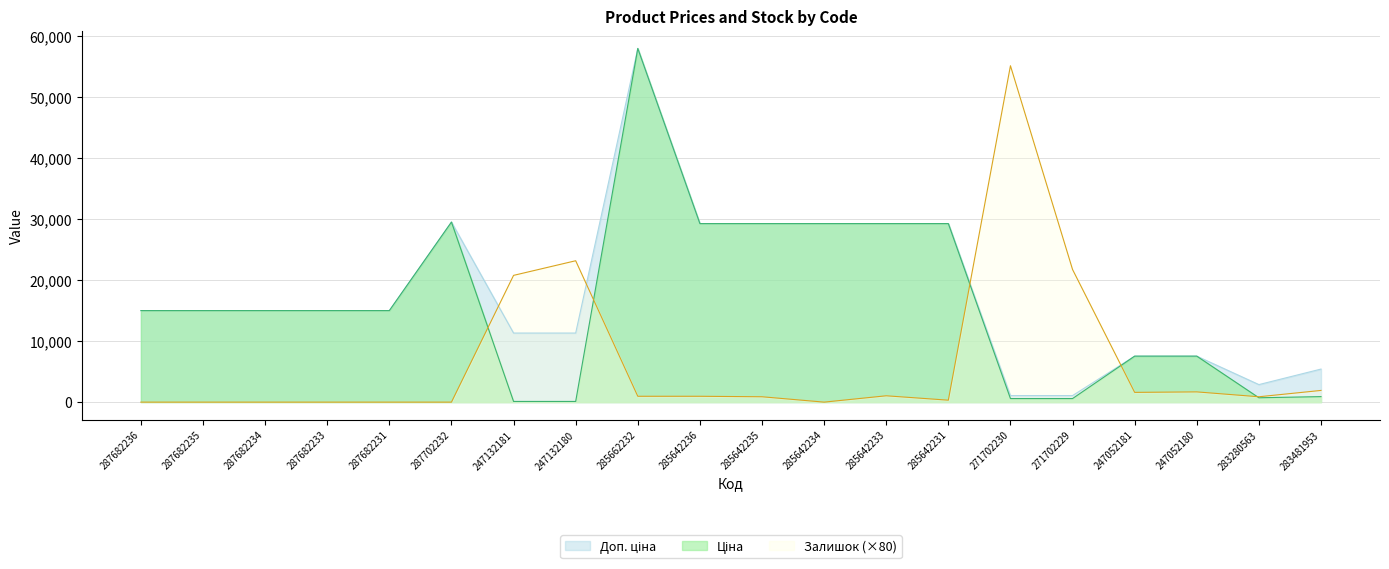

What is the sum of all Залишок values?

131200.0